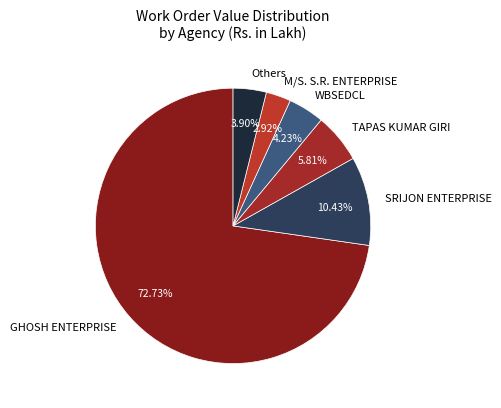

Do TAPAS KUMAR GIRI and M/S. S.R. ENTERPRISE together represent more than half of the pie?

No